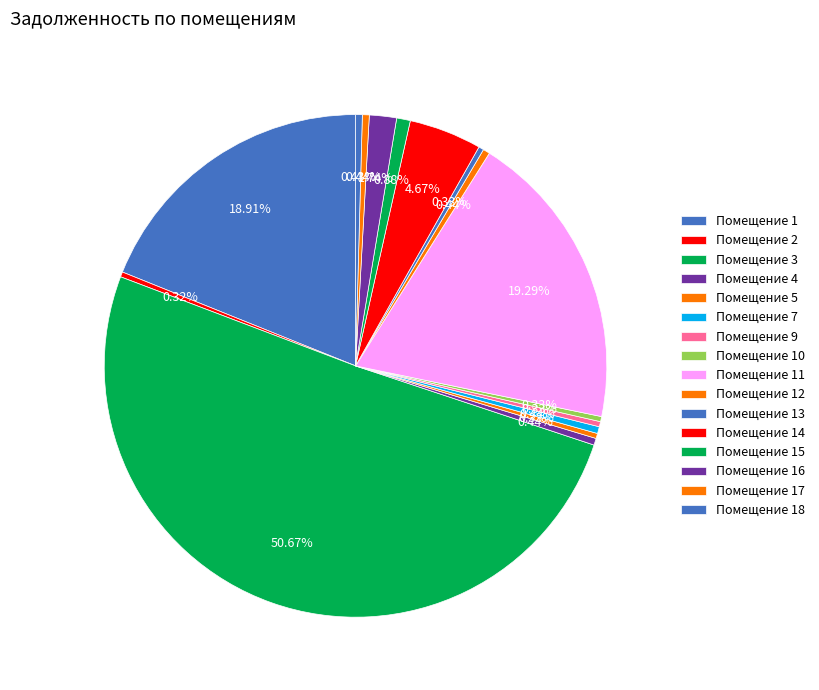

Which category accounts for the majority?

3